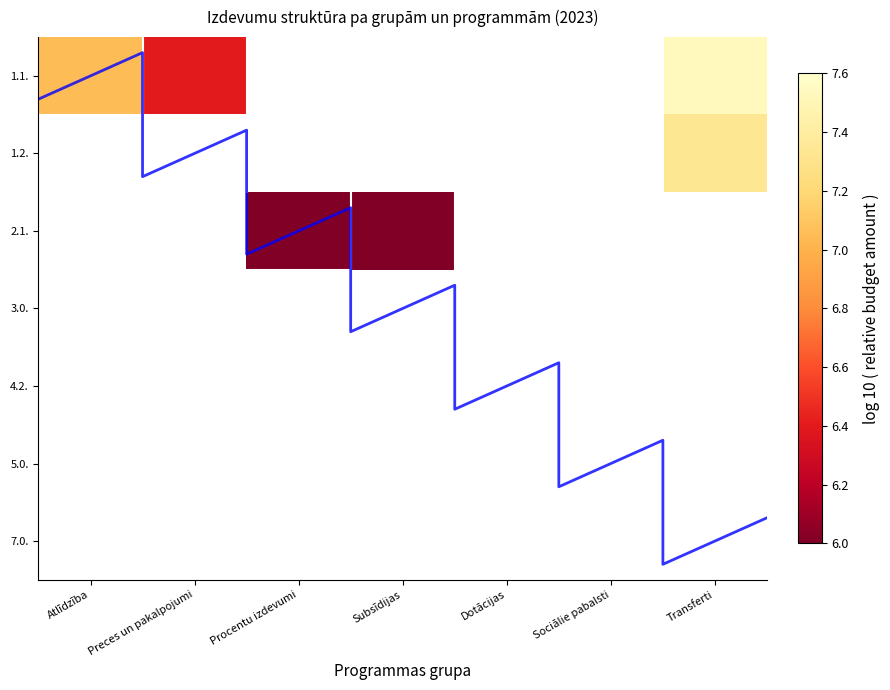

At which category does the chart reach its minimum across all series?

Subsīdijas